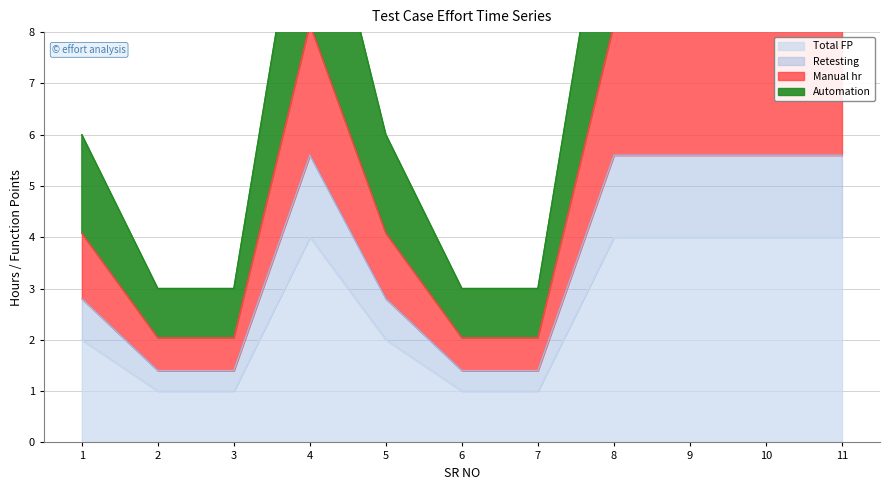

At which label does Total FP reach its minimum?

2